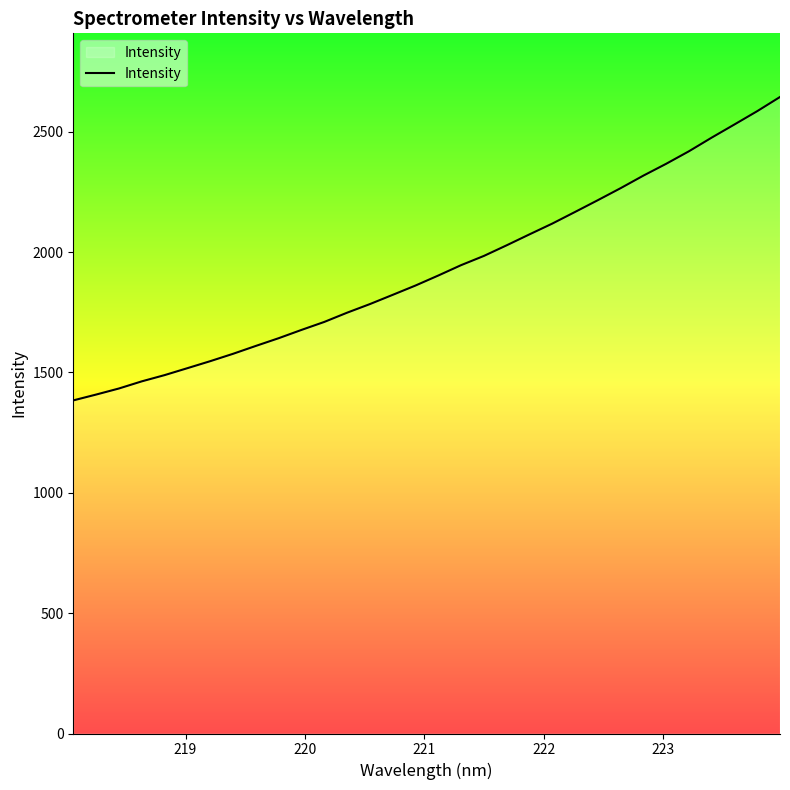

What is the difference between the maximum and minimum values?

1260.4